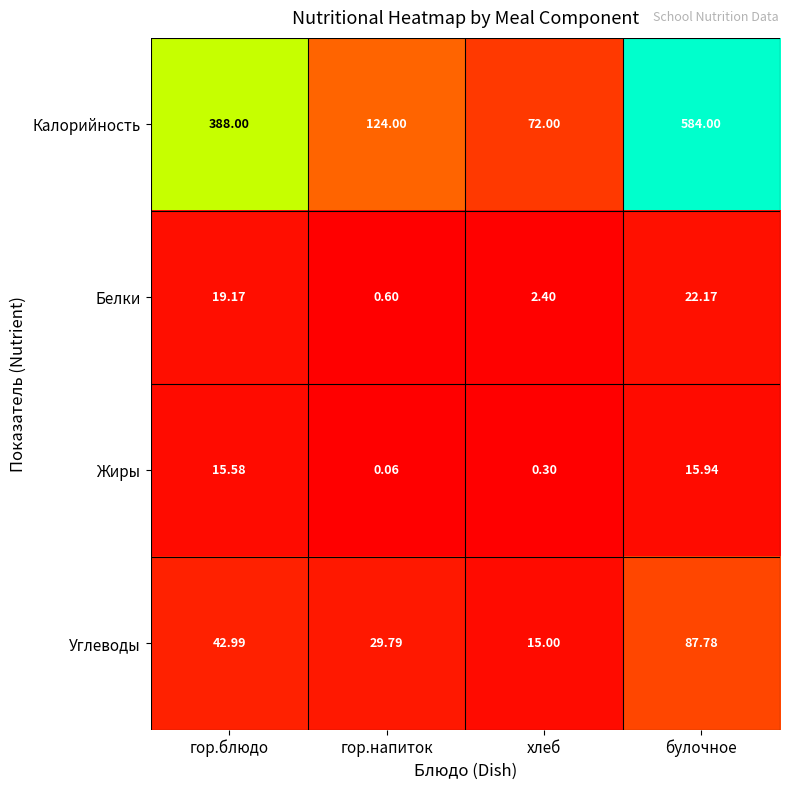

Which series has the widest spread of values?

Калорийность